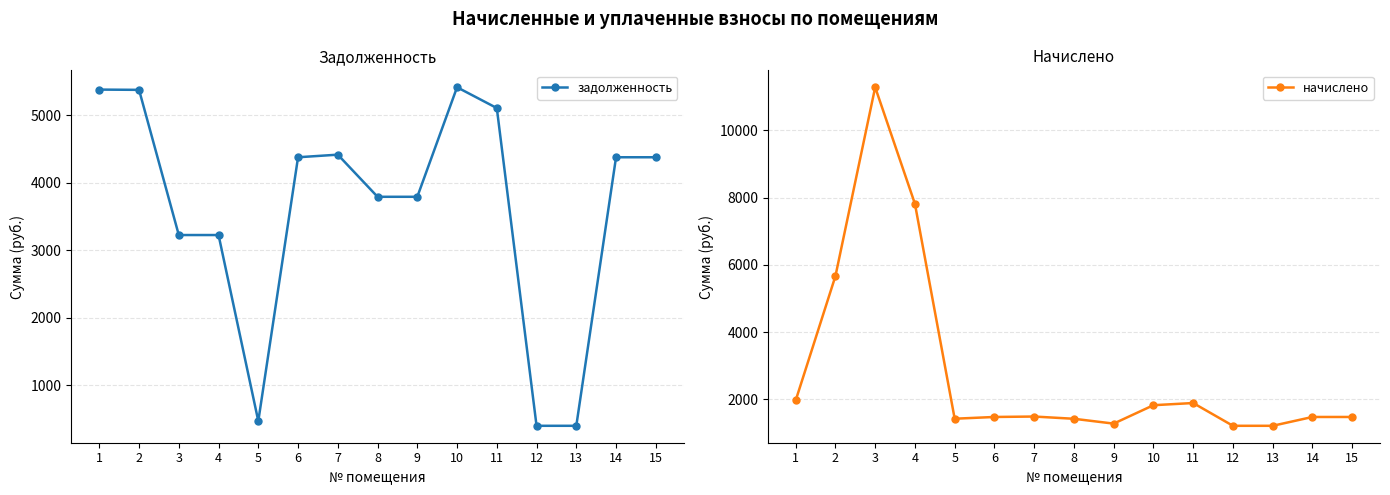

How many values in the начислено series exceed 1477?

10